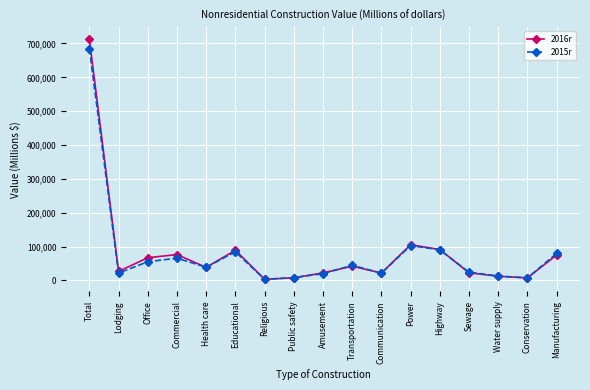

Count the number of data series in this chart.

2